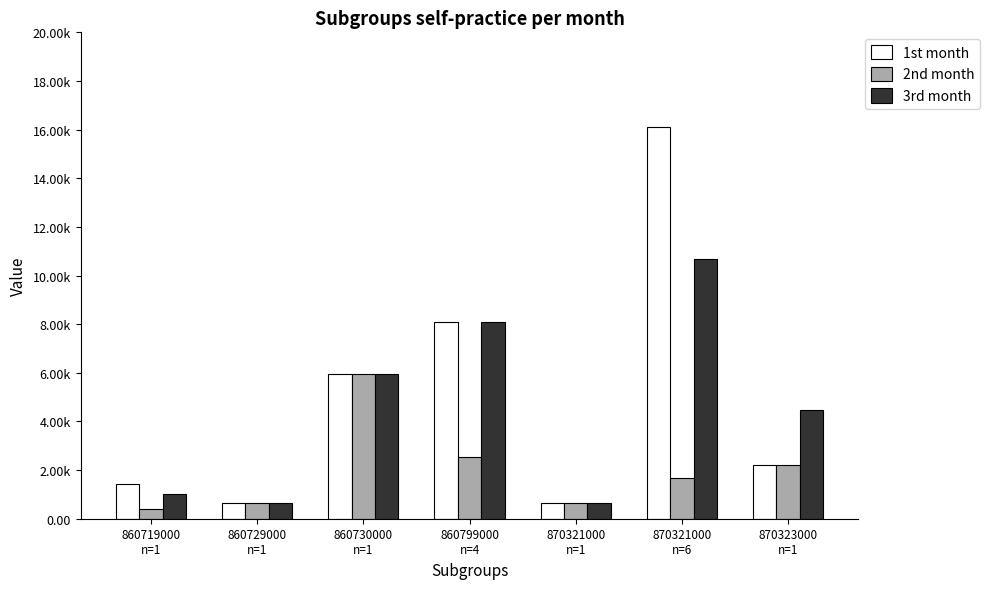

What are all the series names shown in the legend?

1st month, 2nd month, 3rd month